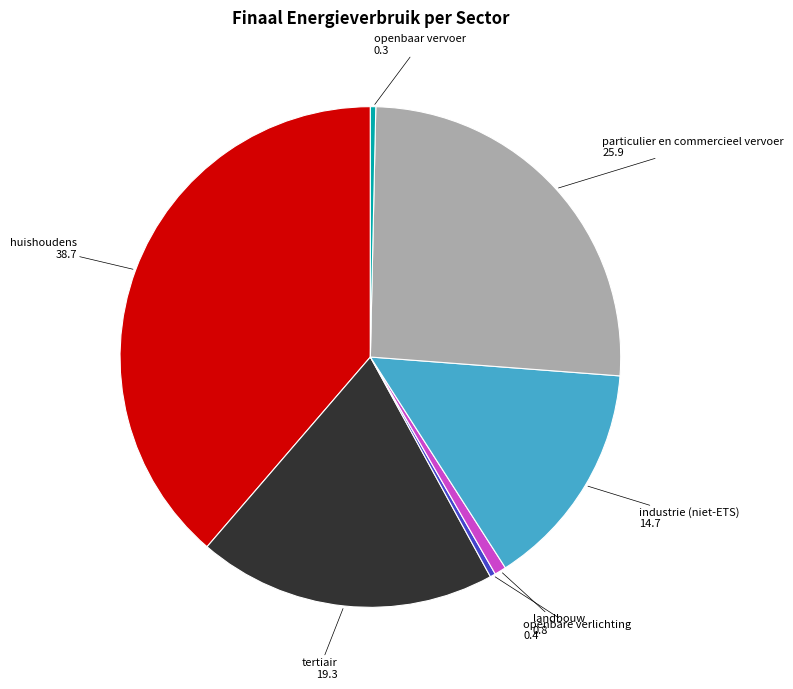

Is there any slice that represents more than half of the pie?

No